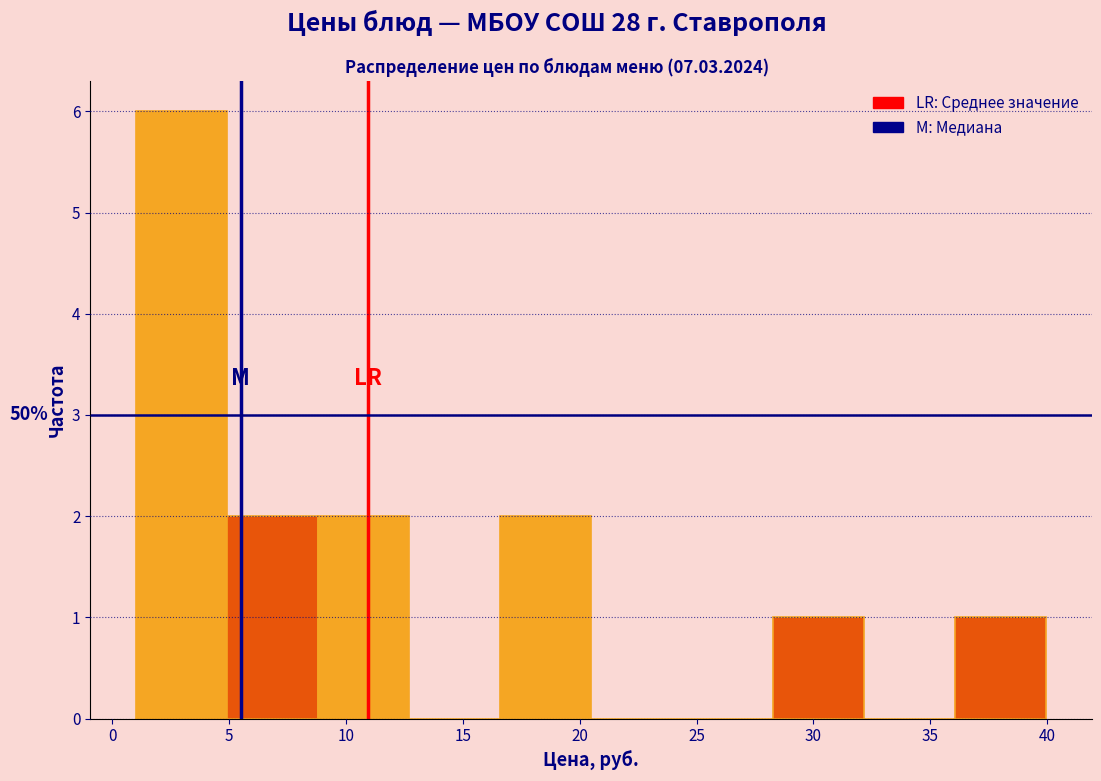

Over which range of the x-axis is the bar tallest?

1.0 to 5.0